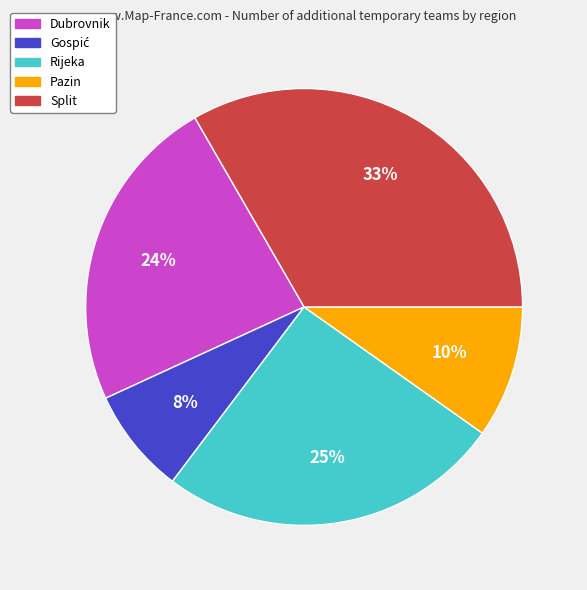

Is the sum of Split and Rijeka greater than half?

Yes